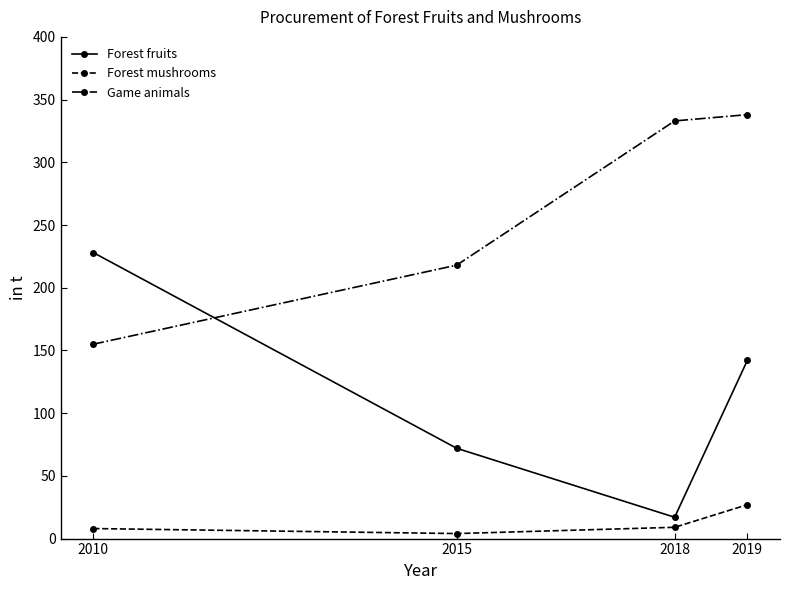

True or false: Game animals and Forest mushrooms intersect in this chart.

False